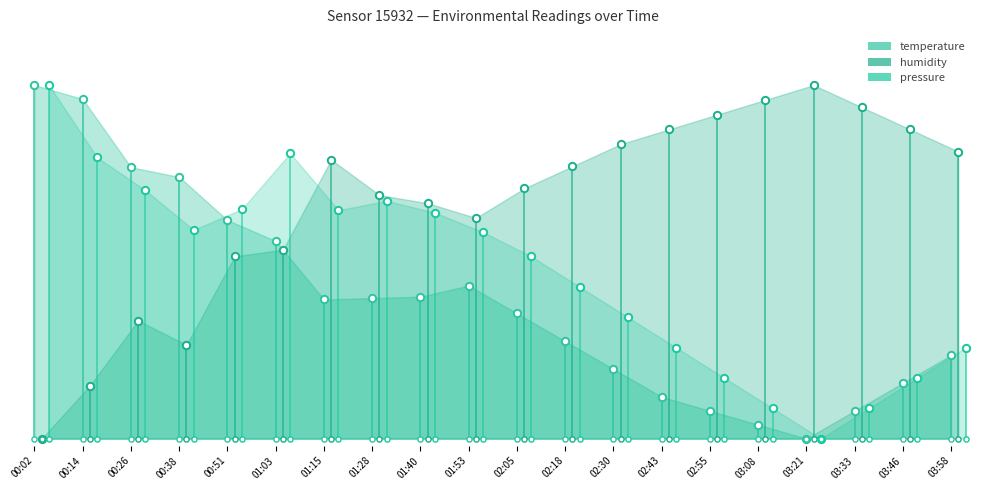

At how many categories does at least one series exceed 0?

20